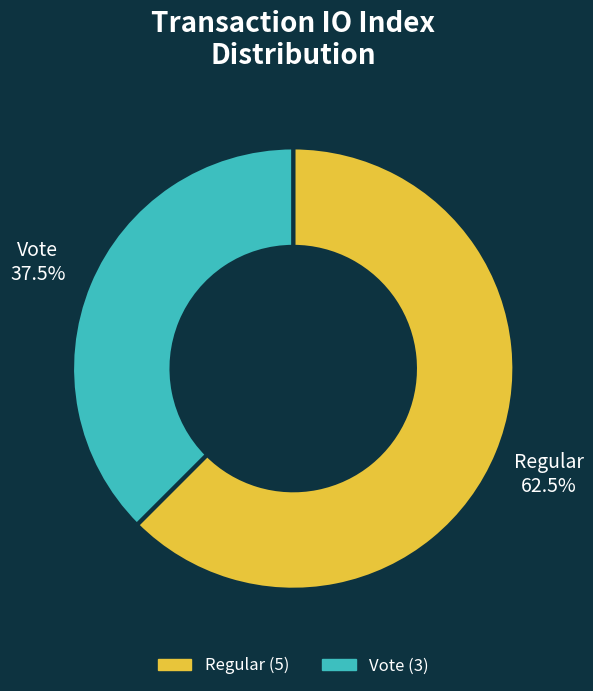

How many slices are in this pie chart?

2